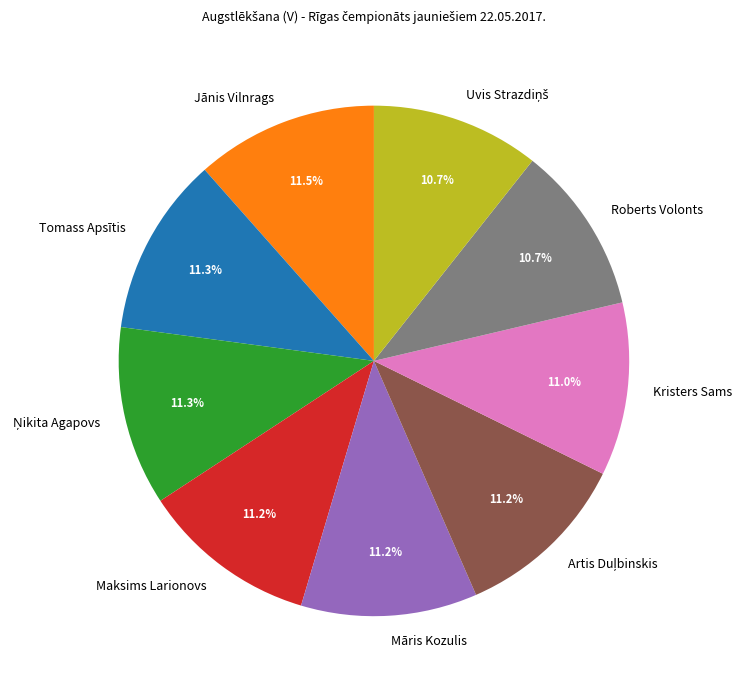

The Tomass Apsītis slice represents 4% of the pie. True or false?

False